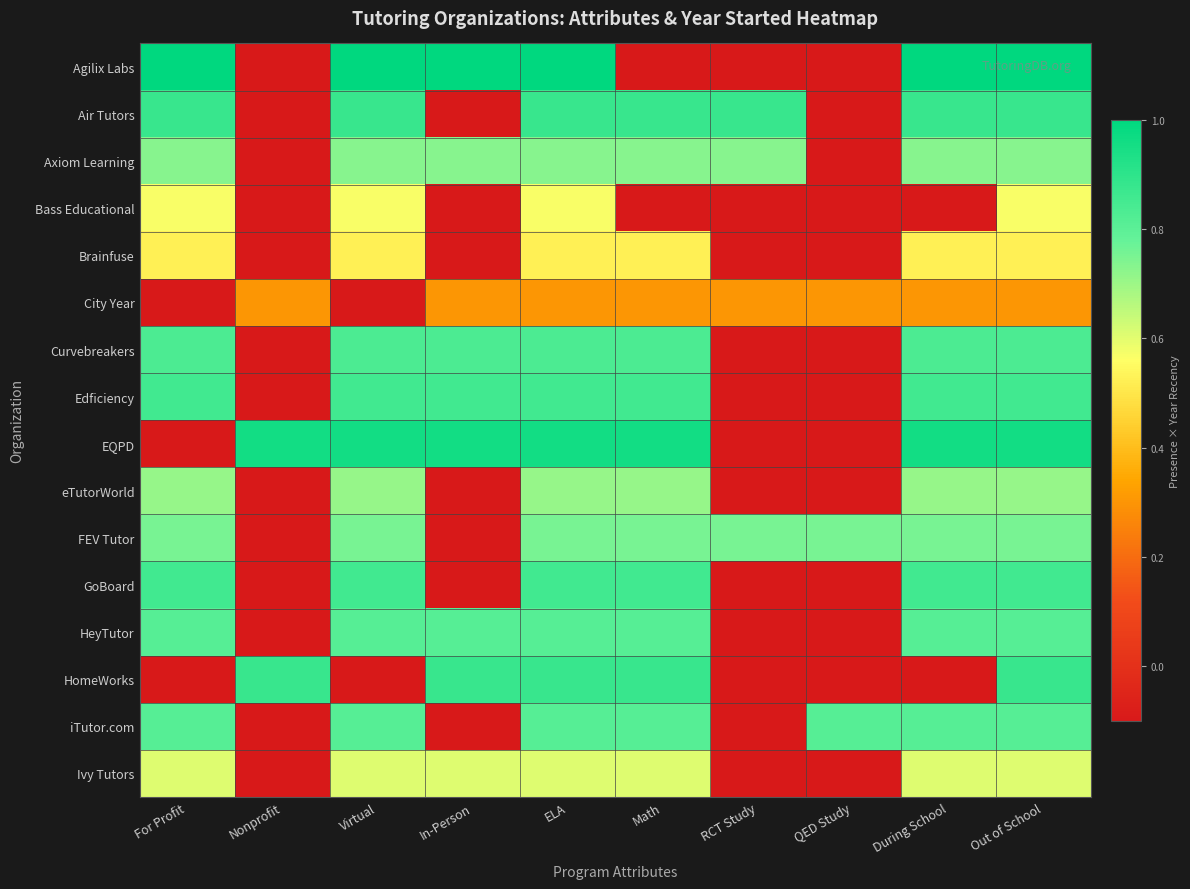

Which series changed the most between For Profit and ELA?

EQPD